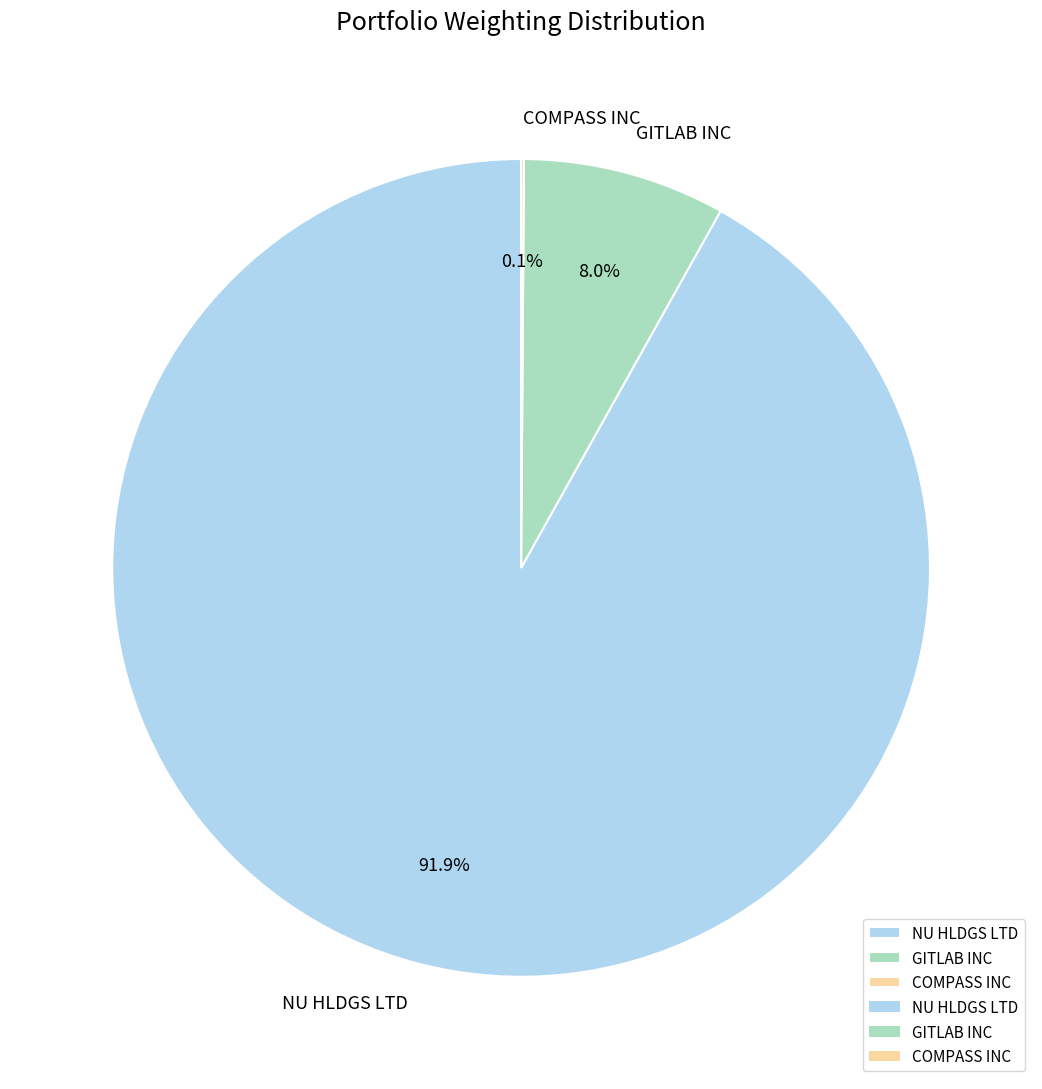

Which slice is the largest?

NU HLDGS LTD